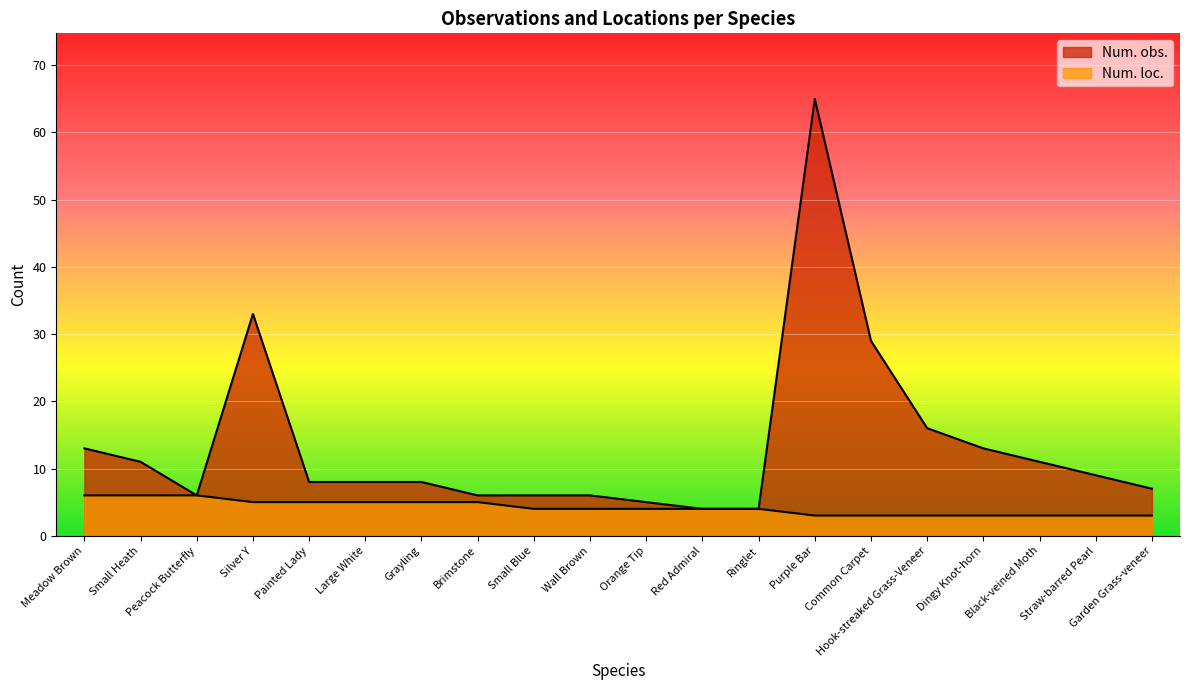

How many lines are shown in the chart?

2